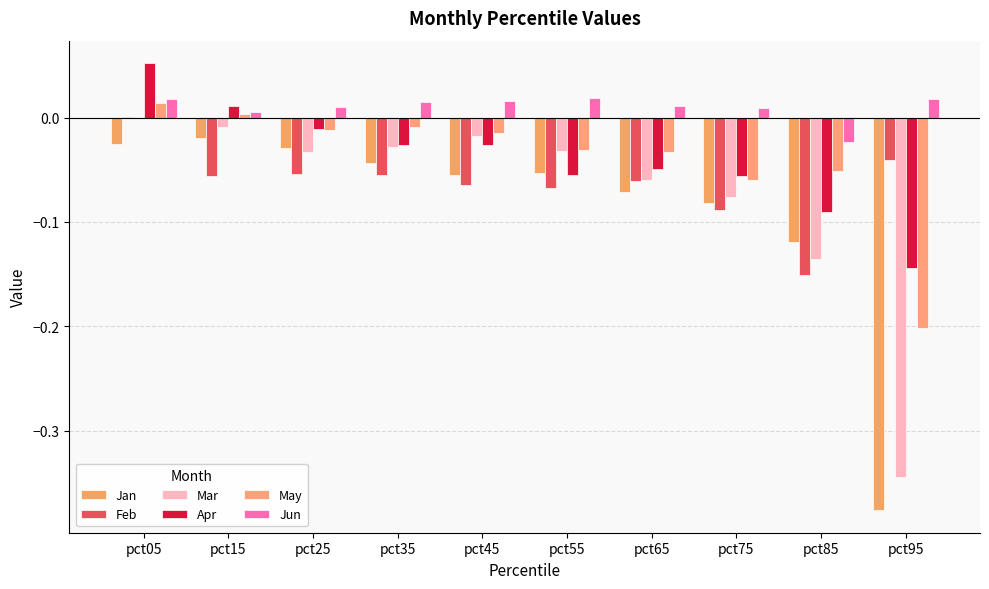

The value of Jan at pct55 is -0.1. True or false?

False